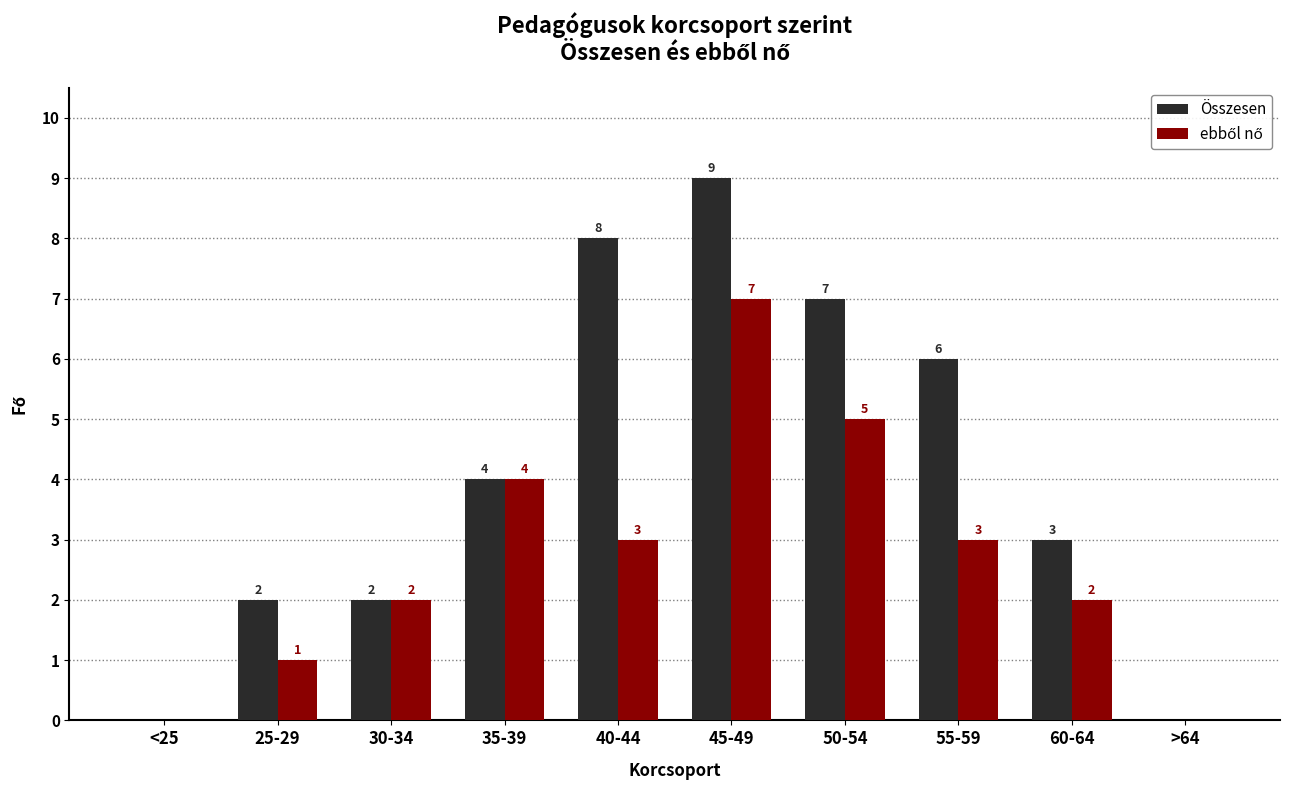

Which series changed the most between 35-39 and 50-54?

Összesen